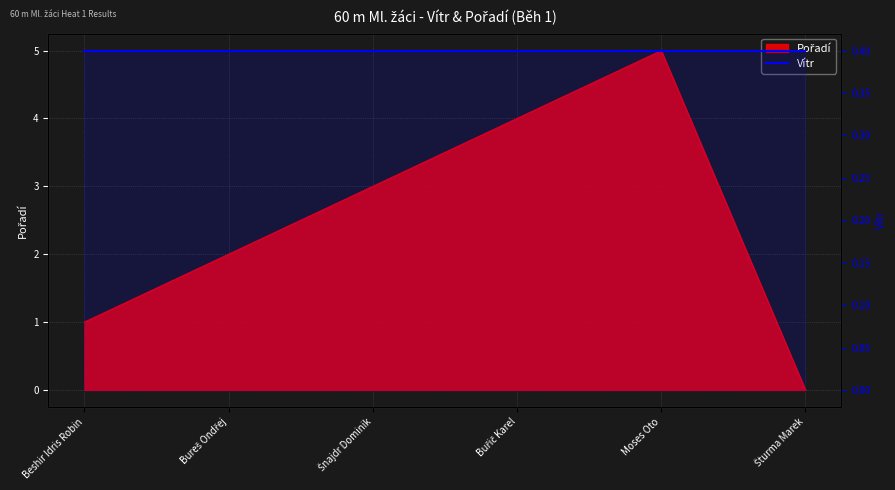

List the labels in order of value, smallest first.

Šturma Marek, Beshir Idris Robin, Bureš Ondřej, Šnajdr Dominik, Buřič Karel, Moses Oto